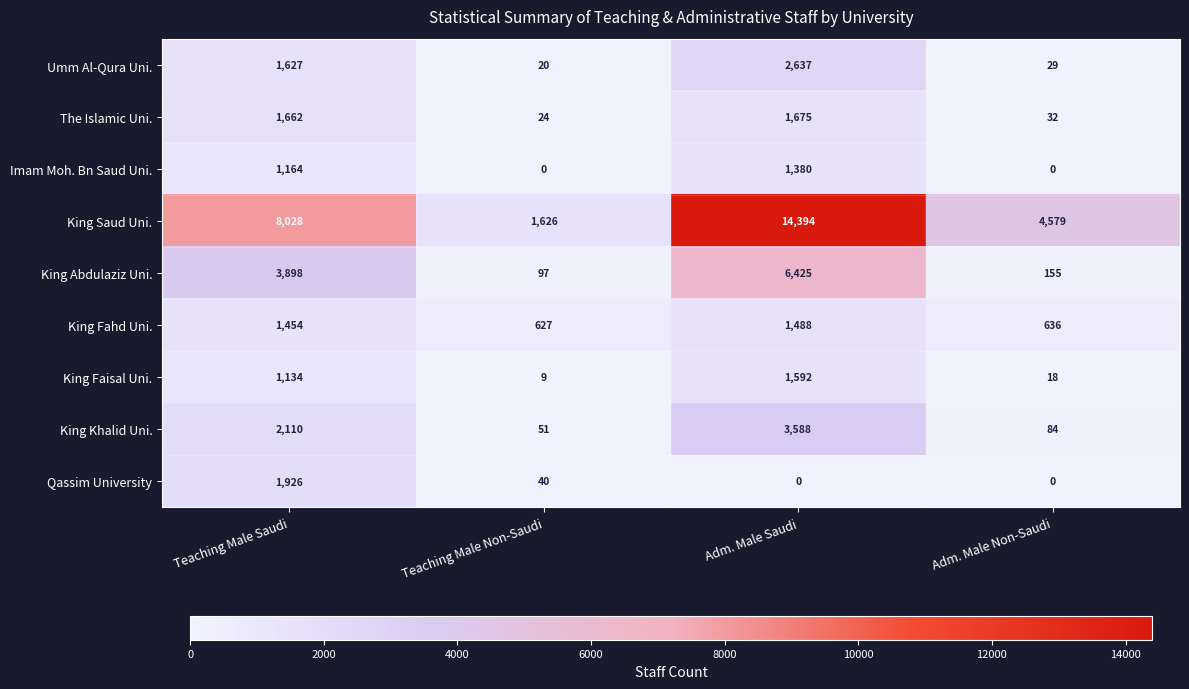

What is the difference between the King Fahd Uni. values at Teaching Male Non-Saudi and Adm. Male Non-Saudi?

9